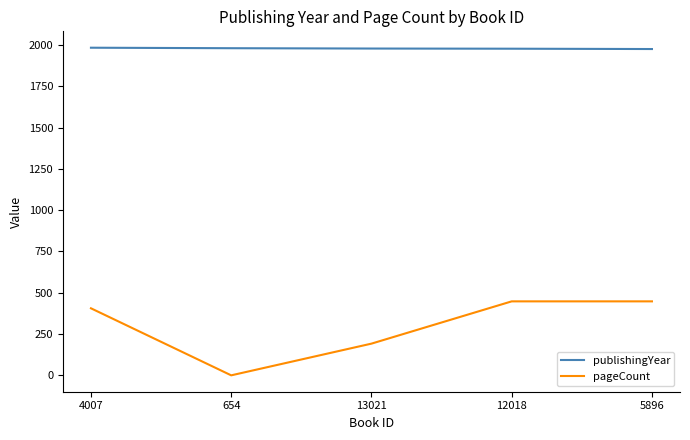

What is the difference between the highest and lowest values at 5896?

1528